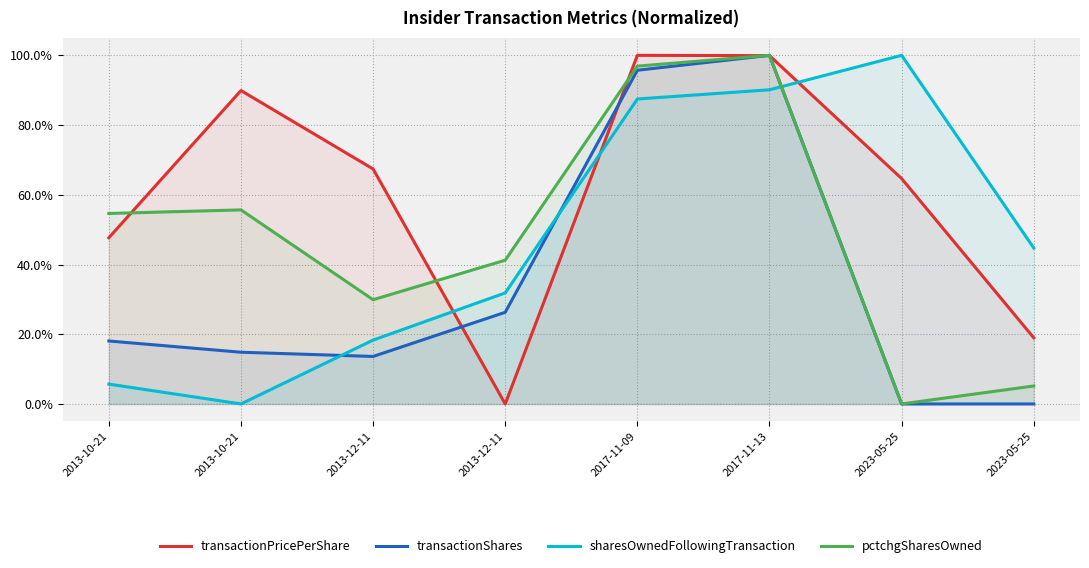

Is the value of transactionPricePerShare at 2013-10-21 greater than the value of transactionShares at 2017-11-09?

No